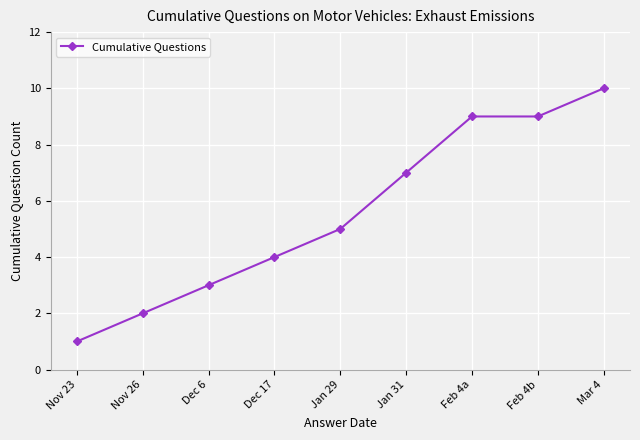

At which category does the chart reach its peak across all series?

Mar 4